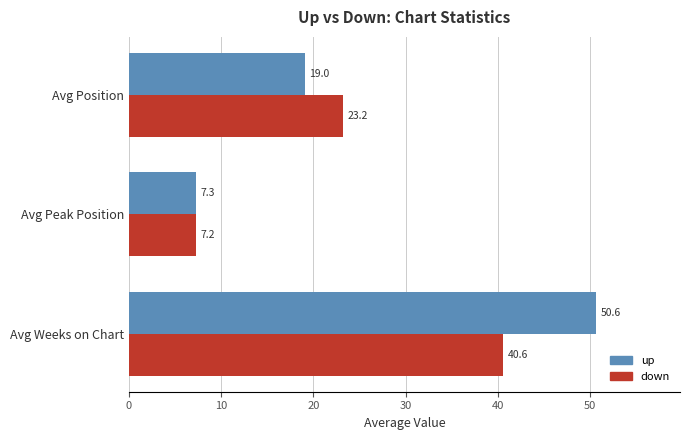

Is it true that down equals 23.2 at Avg Position?

True